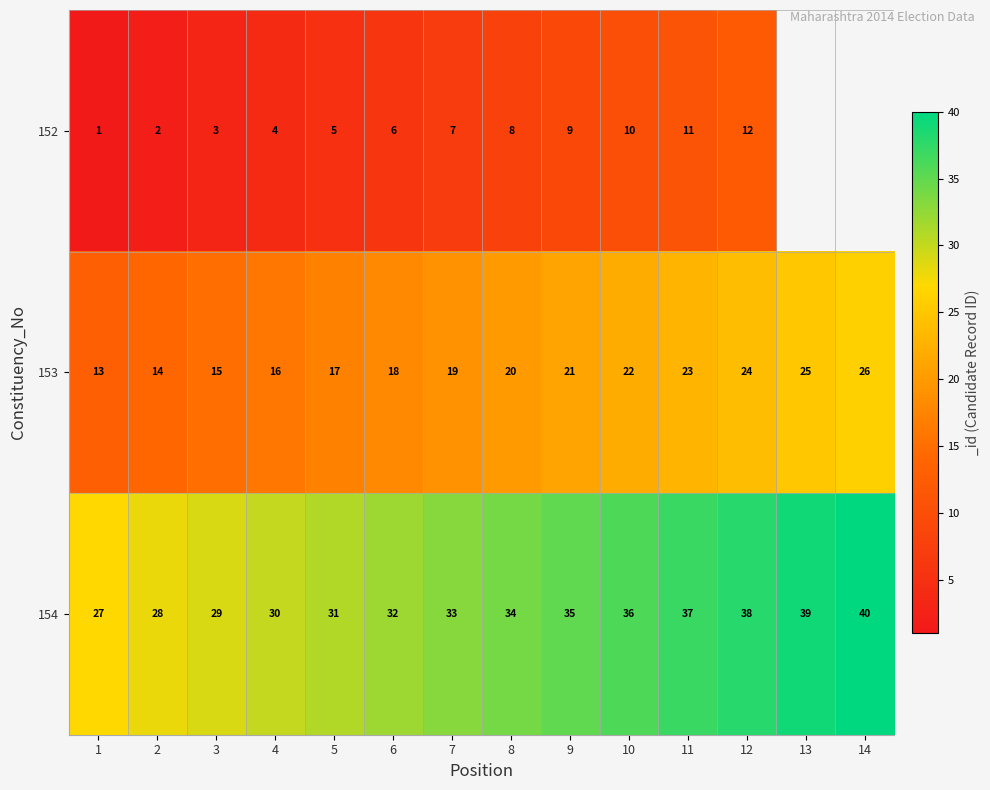

List the labels in order of 154 value, largest first.

14, 13, 12, 11, 10, 9, 8, 7, 6, 5, 4, 3, 2, 1